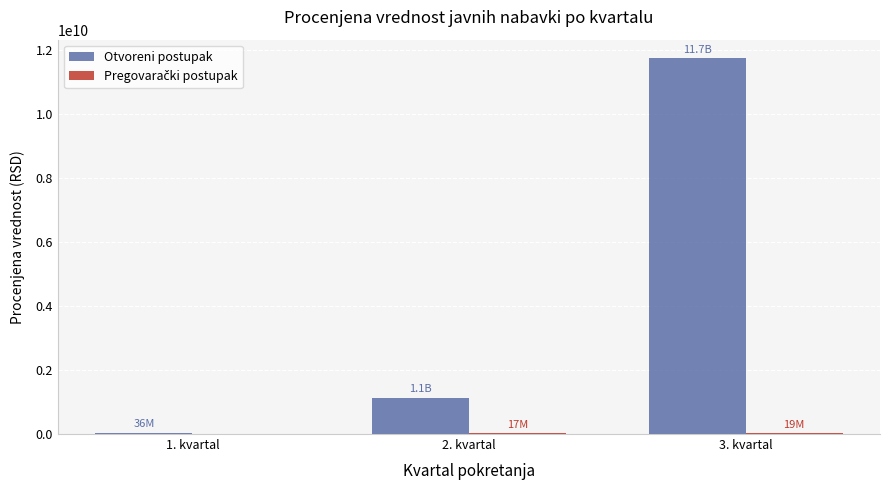

At which label is Otvoreni postupak closest to 5887607375?

2. kvartal